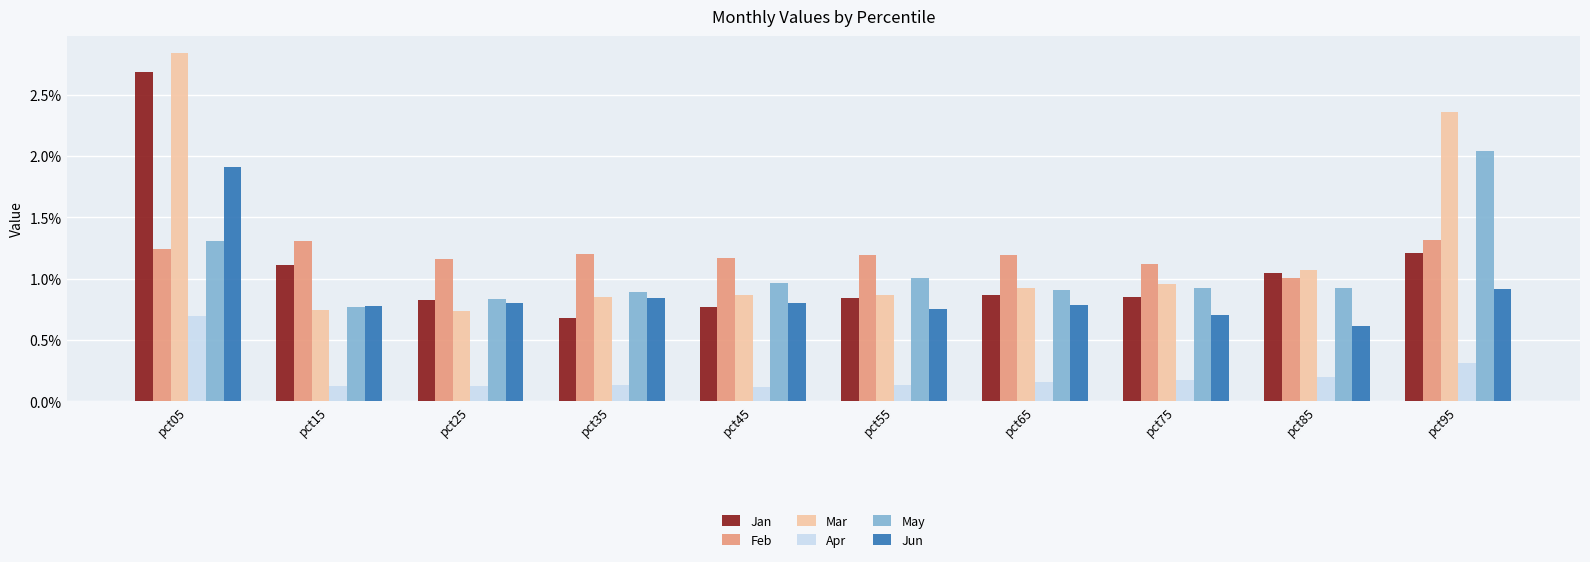

What is the approximate value of Jan at pct15?

1.1